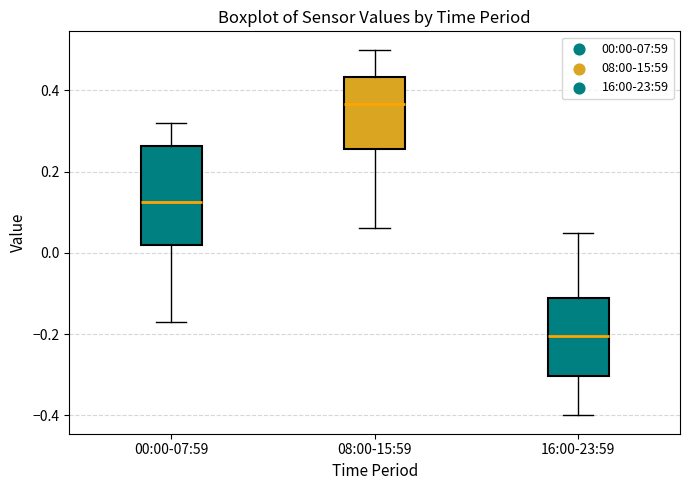

Where does the median line of the box for 16:00-23:59 sit on the y-axis? The values are not printed on the chart, so give them approximately, as read against the axis.

-0.20